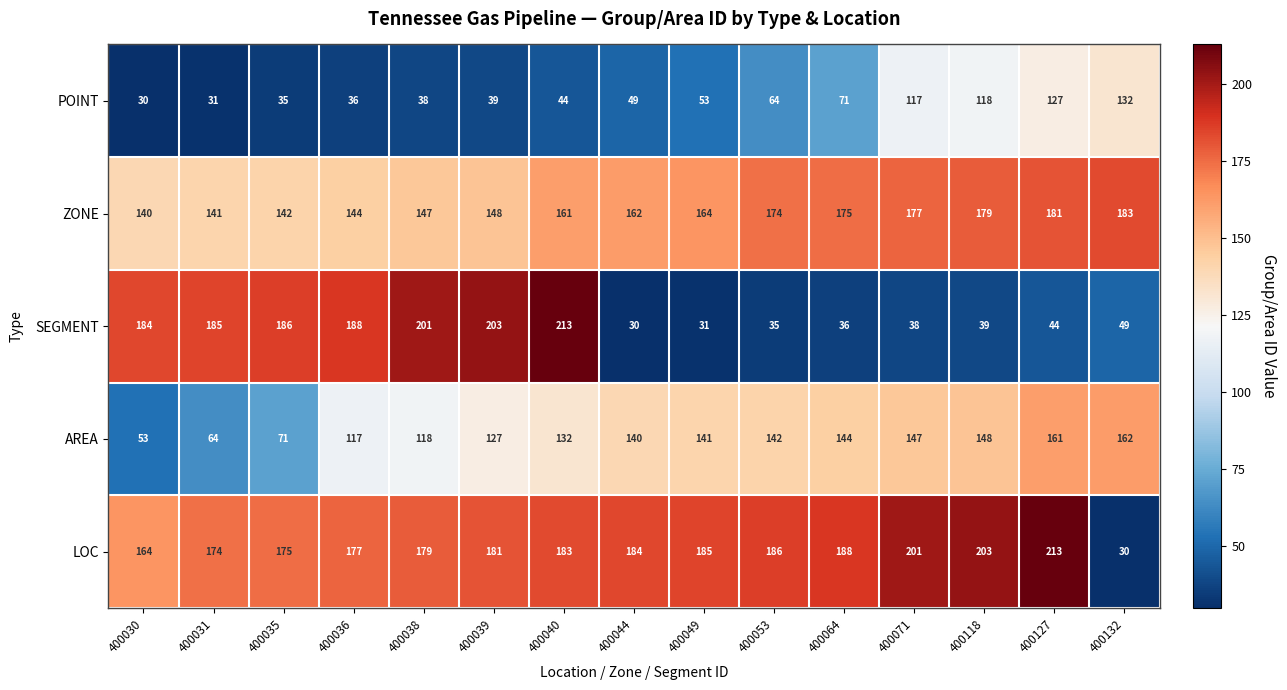

True or false: LOC has a value of 99 at 400031.

False